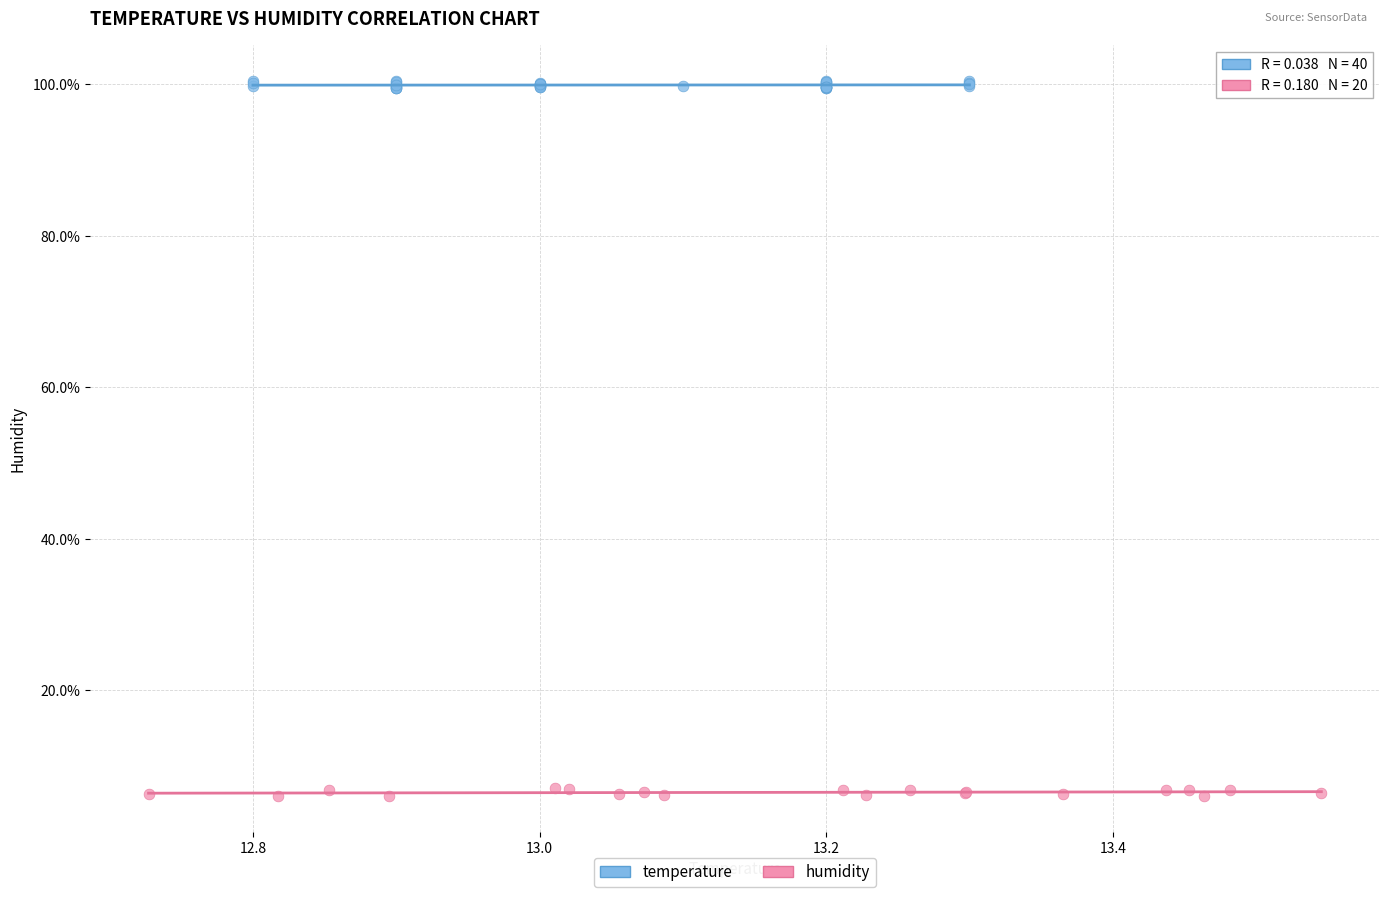

Which series contains the highest Y value?

temperature